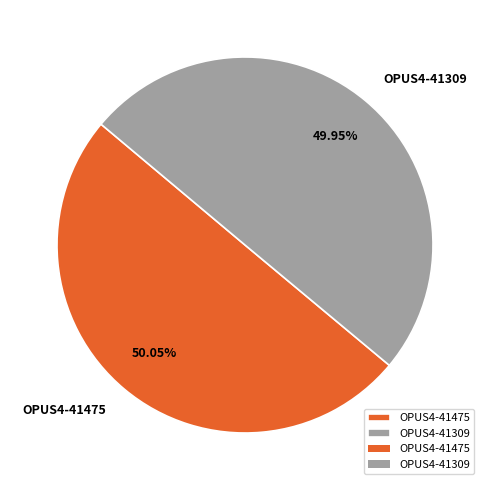

Is there a majority slice in this chart?

Yes